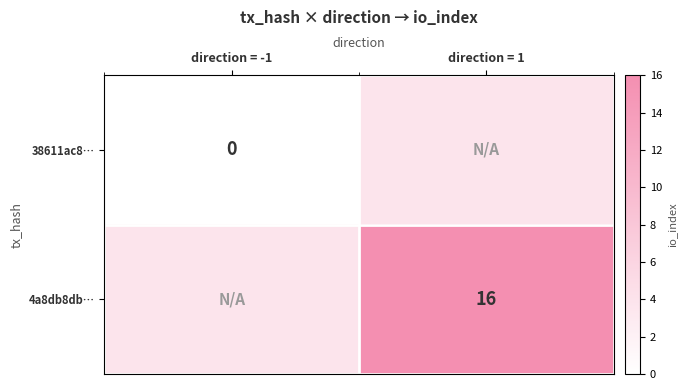

The value of 4a8db8db… at direction = 1 is 7. True or false?

False